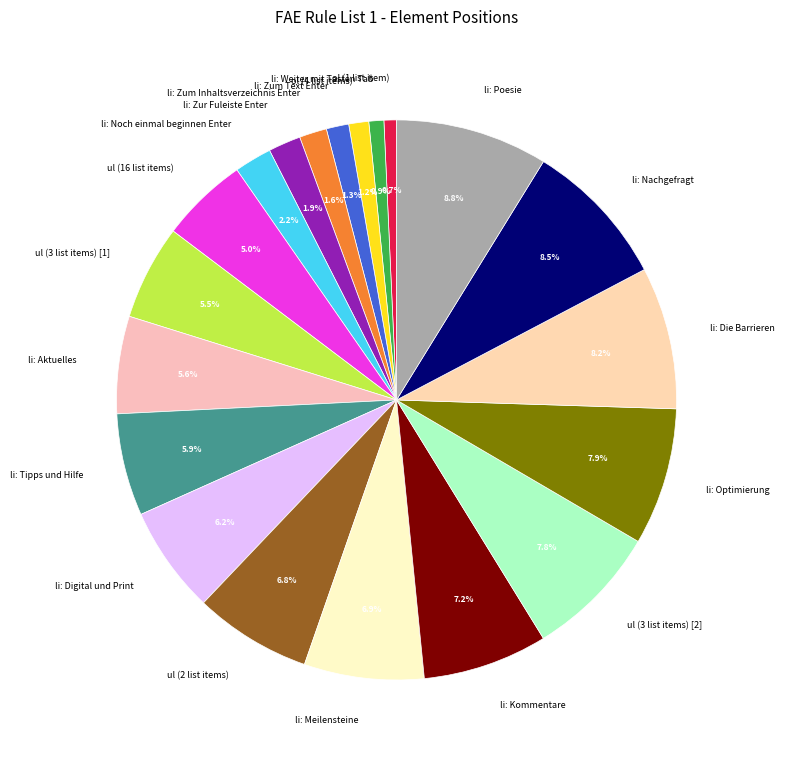

To the nearest percent, what portion does li: Zur Fuleiste Enter represent?

2%